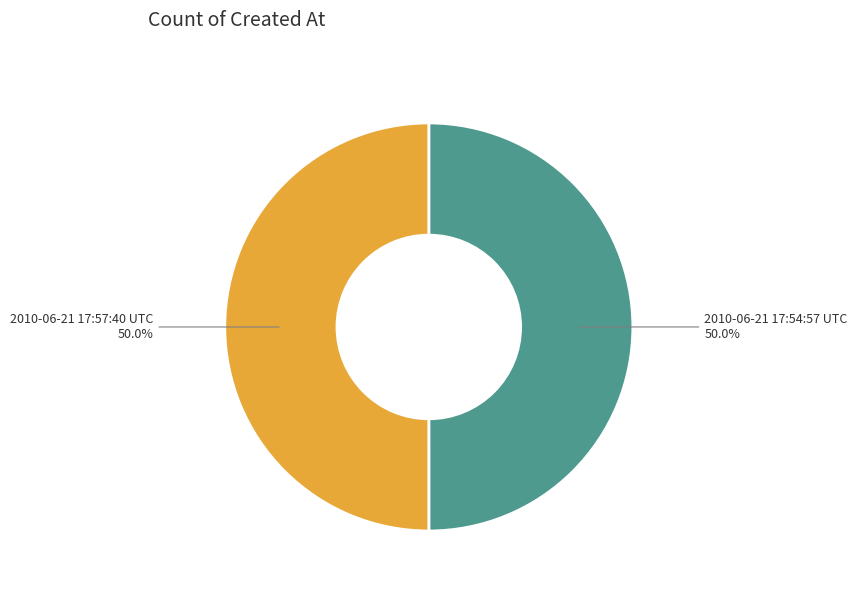

What is the total percentage of 2010-06-21 17:54:57 UTC and 2010-06-21 17:57:40 UTC?

100.0%